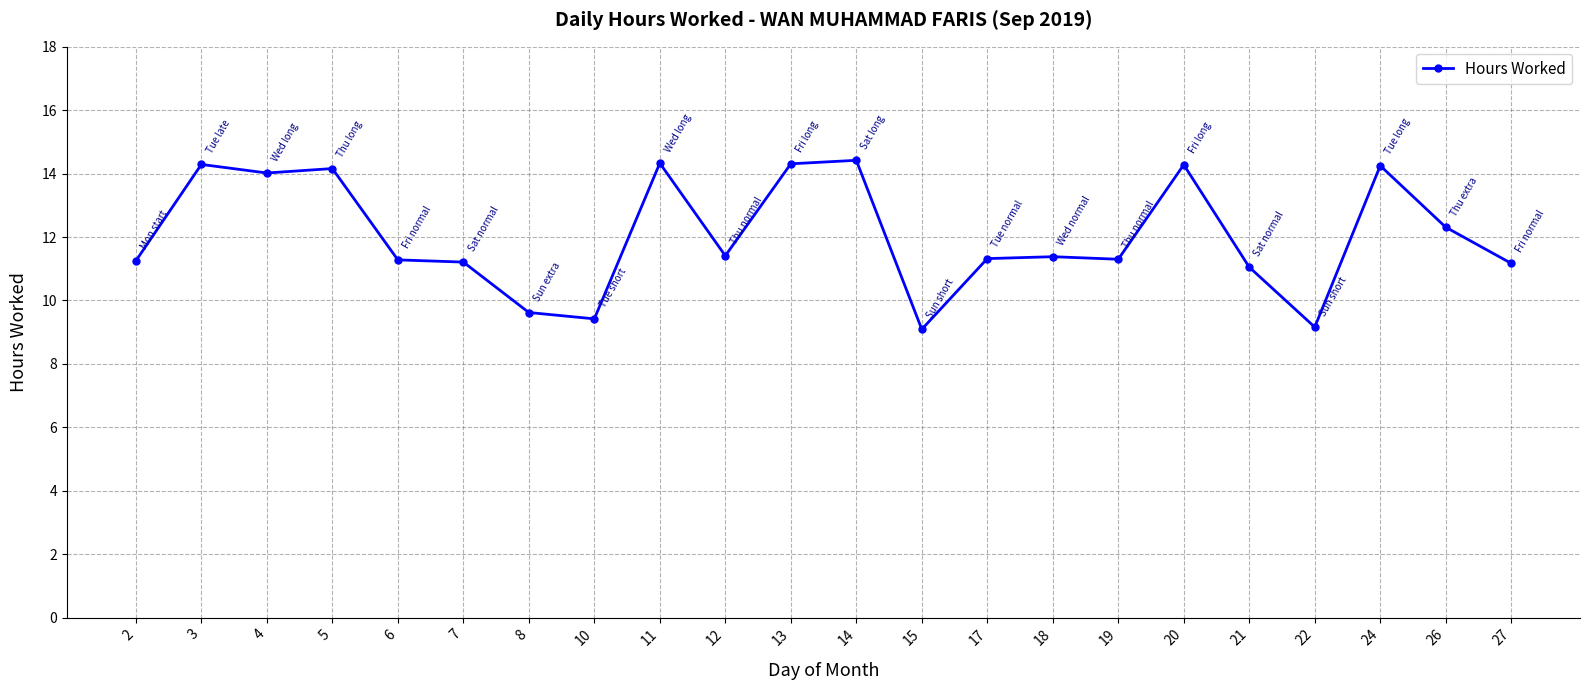

What is the minimum value shown in the chart?

9.1